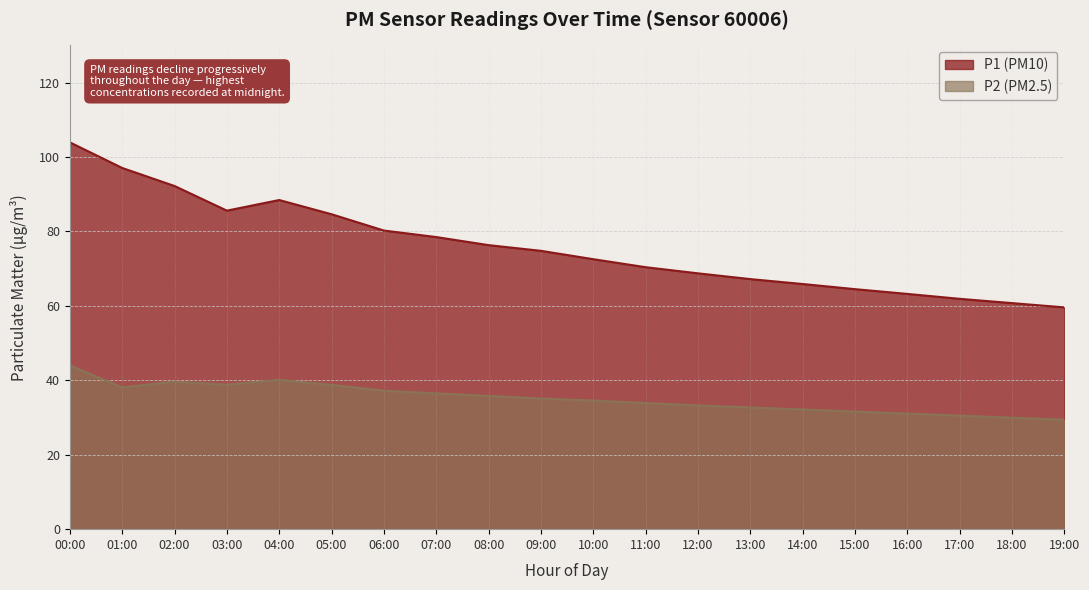

List the labels in order of P1 value, largest first.

00:00, 01:00, 02:00, 04:00, 03:00, 05:00, 06:00, 07:00, 08:00, 09:00, 10:00, 11:00, 12:00, 13:00, 14:00, 15:00, 16:00, 17:00, 18:00, 19:00